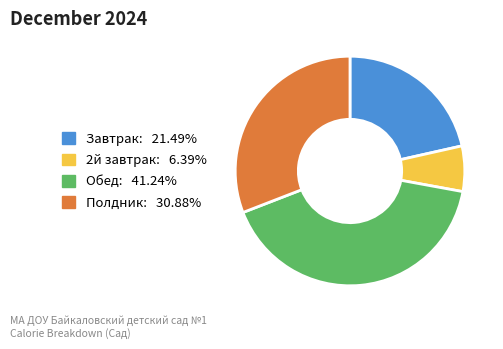

How many segments does this pie chart have?

4